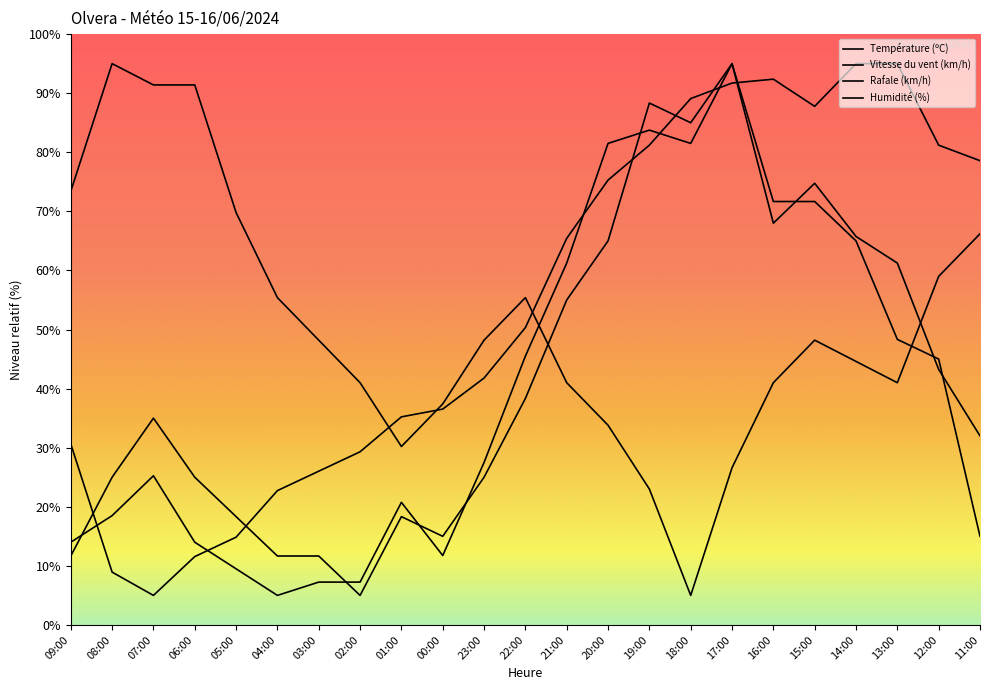

The Humidité (%) series shows 27.1 at 03:00. True or false?

False